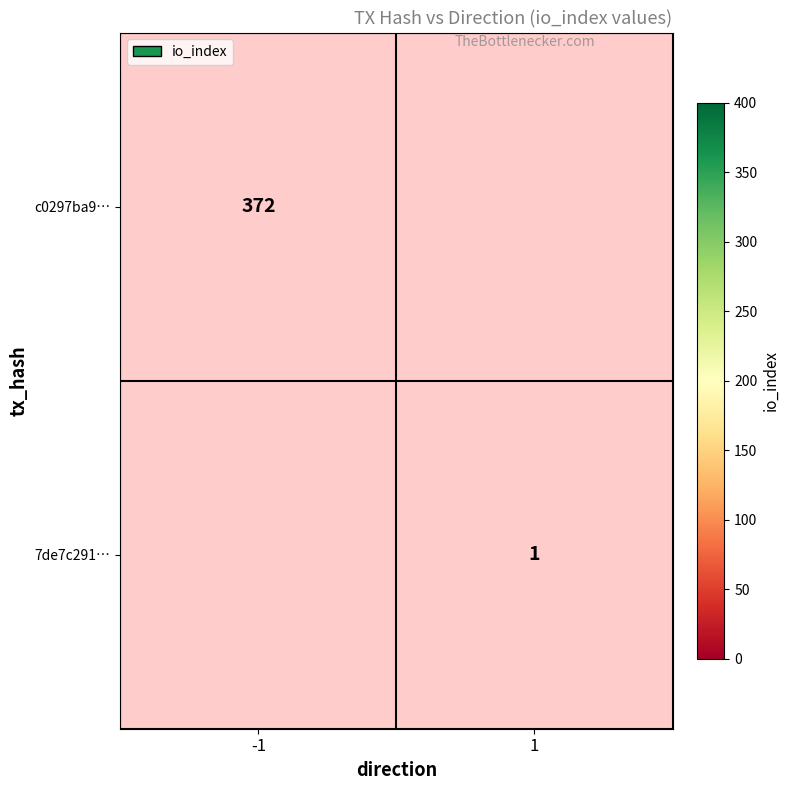

True or false: c0297ba9… has a value of 372 at -1.

True